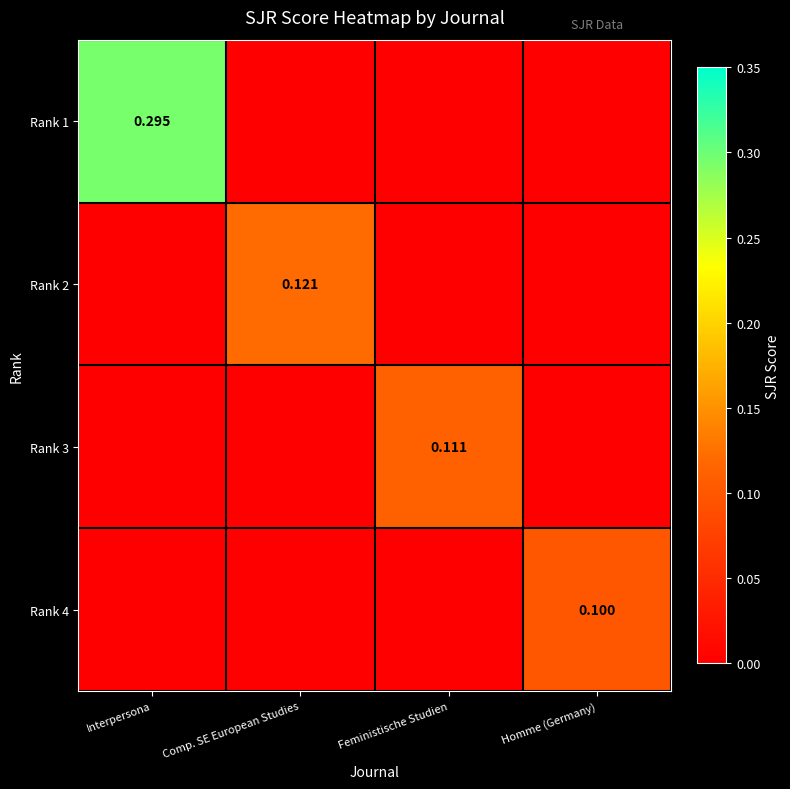

At how many categories does at least one series exceed 0?

4